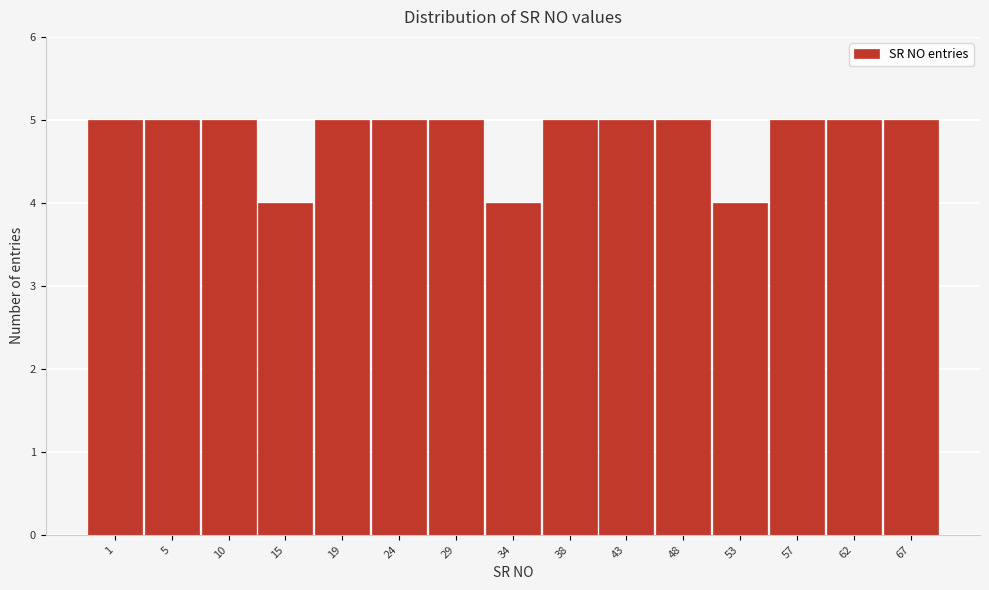

Reading left to right, extract all data points from this chart.

5	5	5	4	5	5	5	4	5	5	5	4	5	5	5